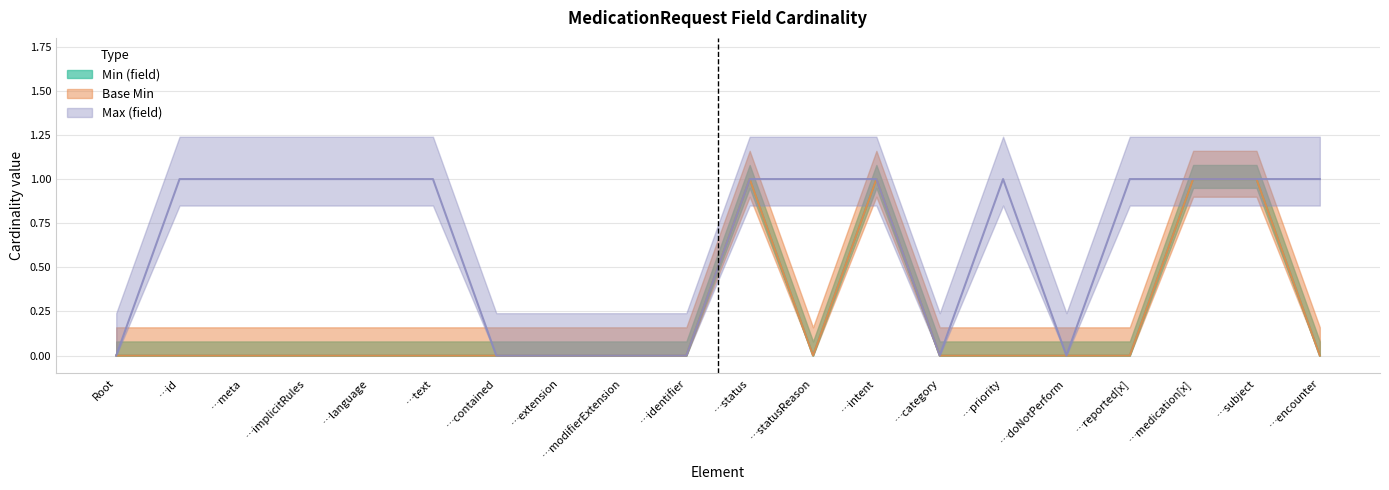

True or false: Min (field) has more than 2 points higher than both neighbors.

False